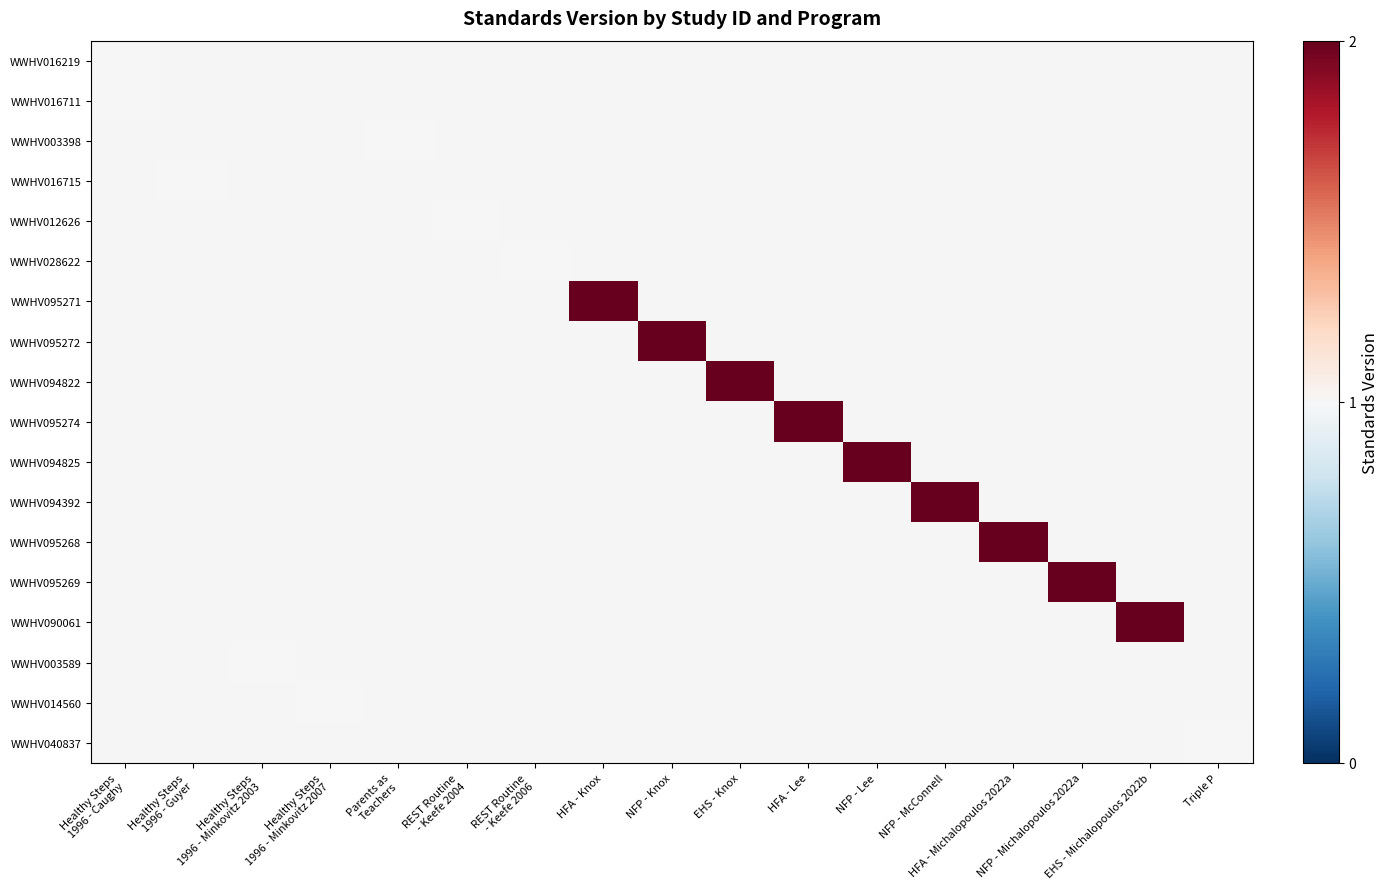

At how many categories does at least one series exceed 1?

9